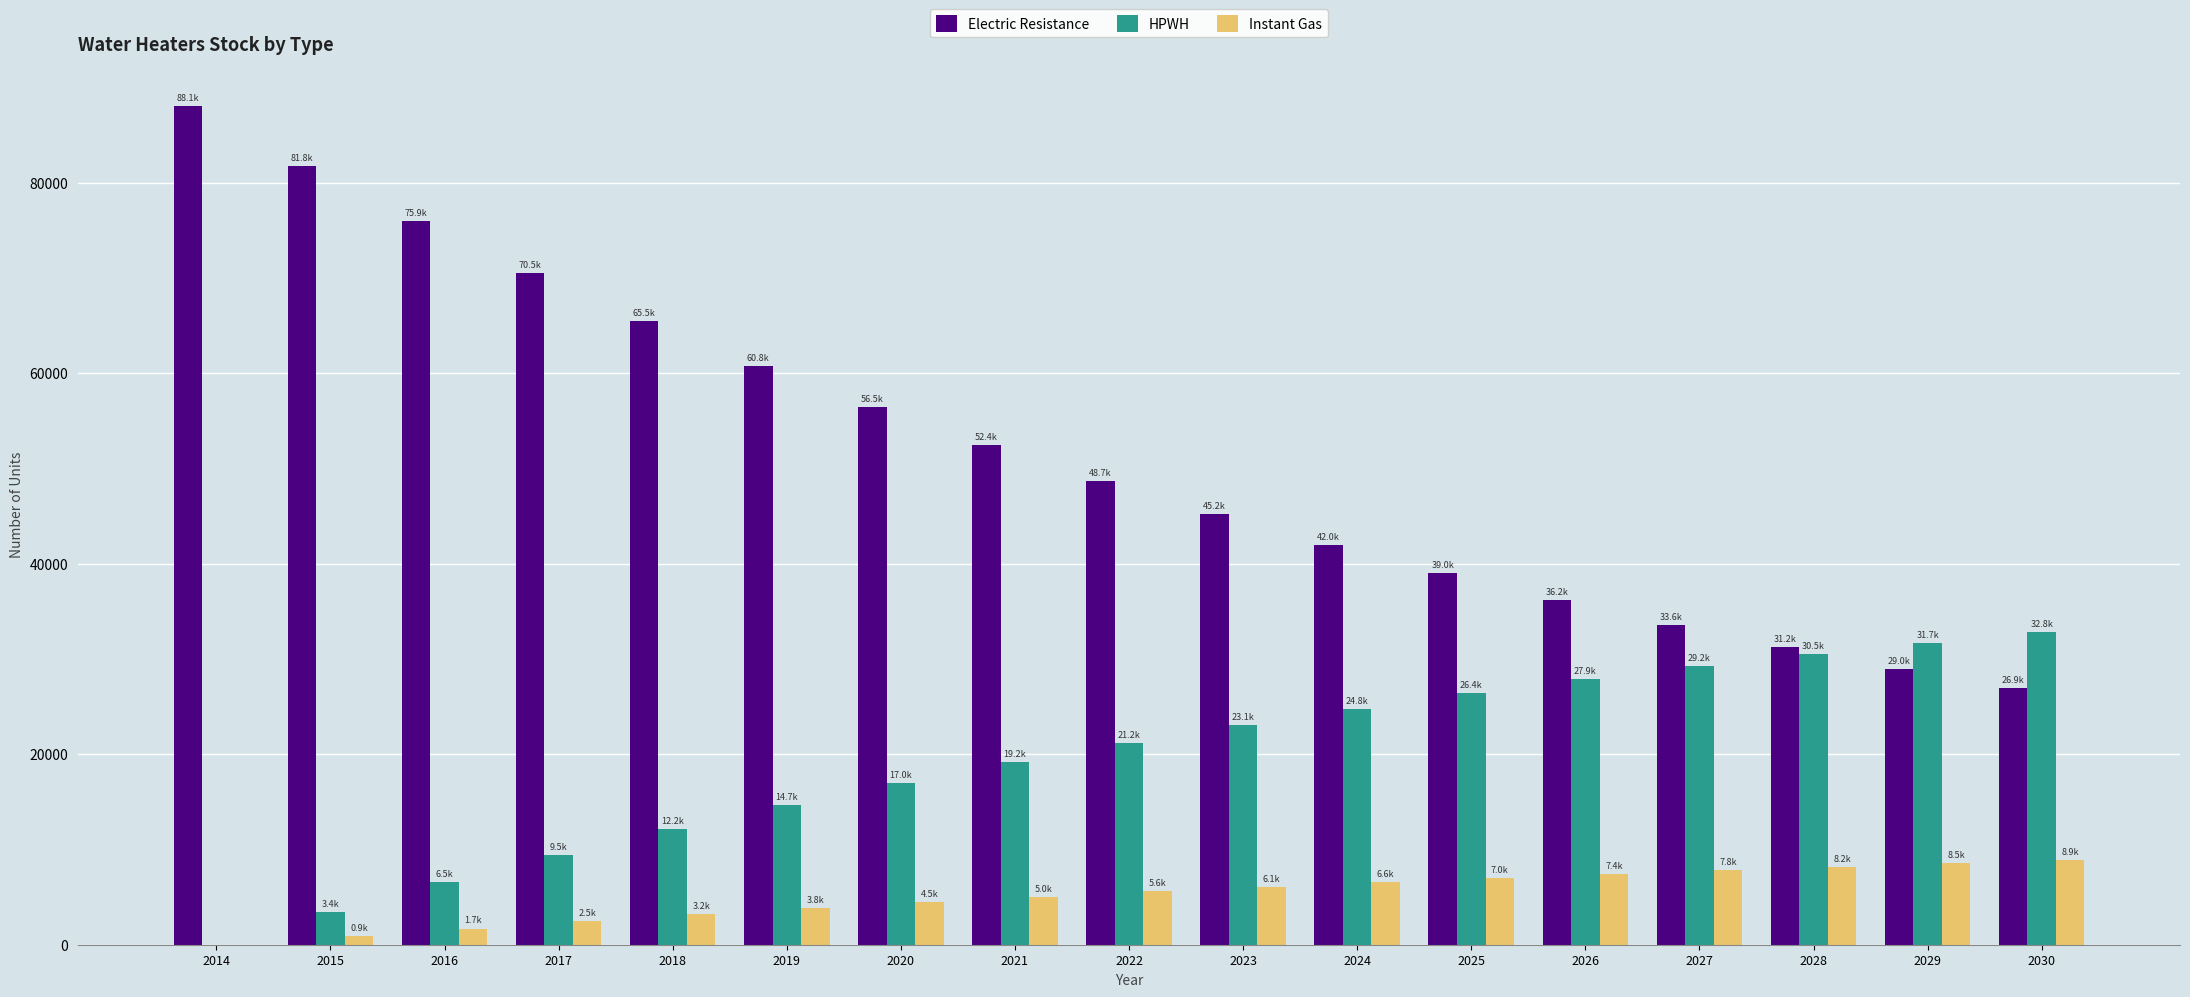

Is it true that Electric Resistance equals 15274.1 at 2030?

False